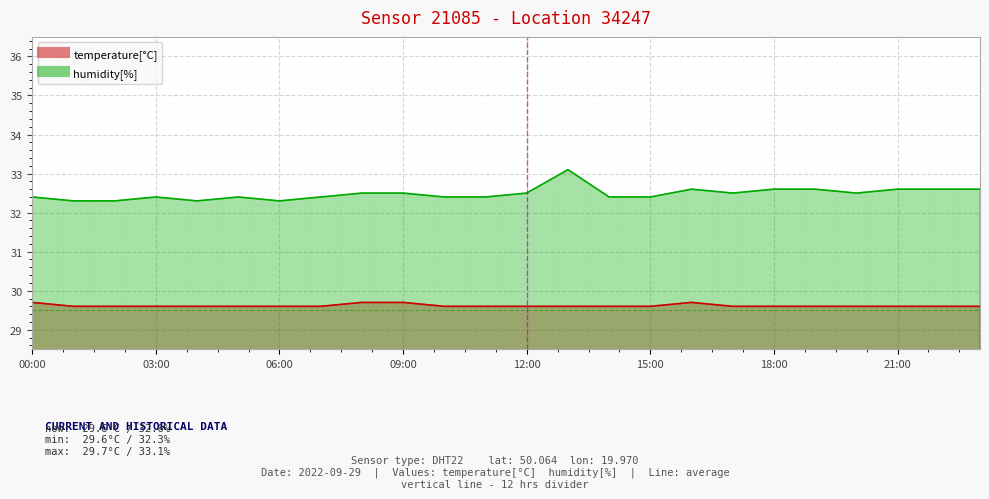

What are all the series names shown in the legend?

temperature, humidity